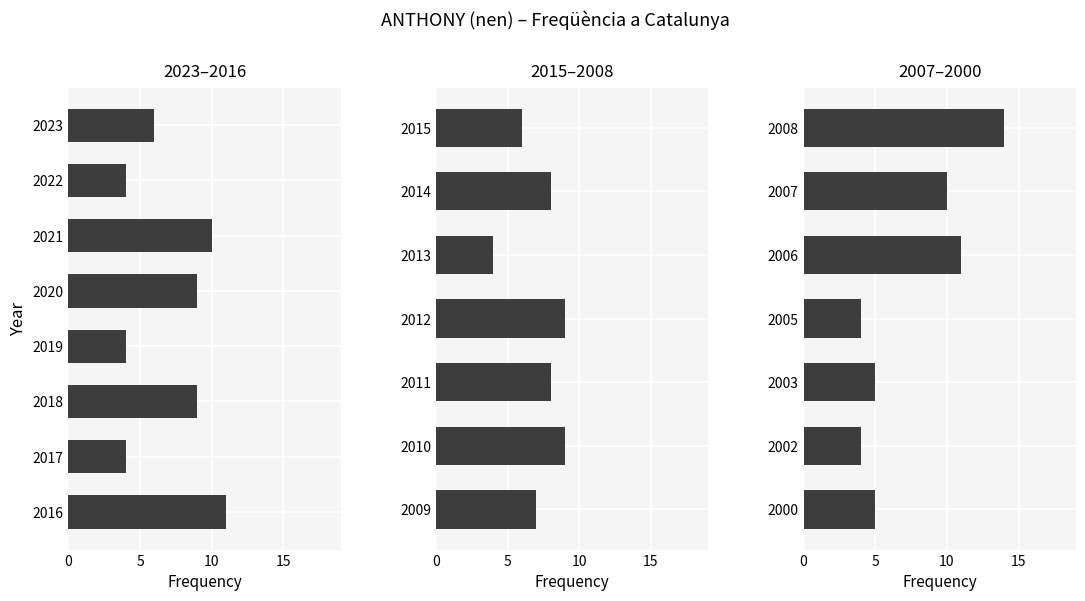

True or false: the data shows 3 at 2006.

False